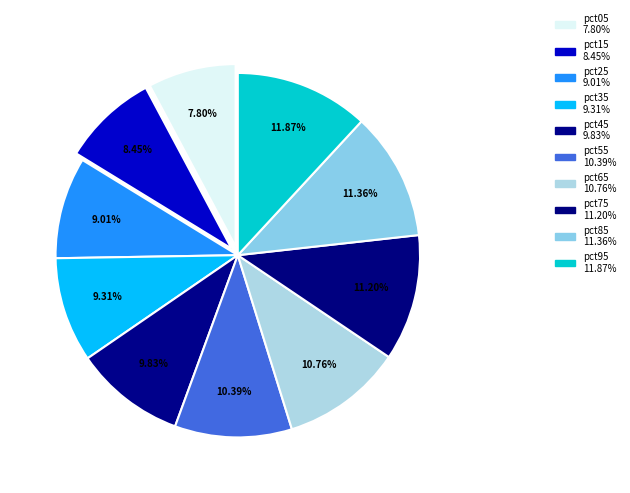

To the nearest percent, what is the difference between the largest and smallest slice percentages?

4%